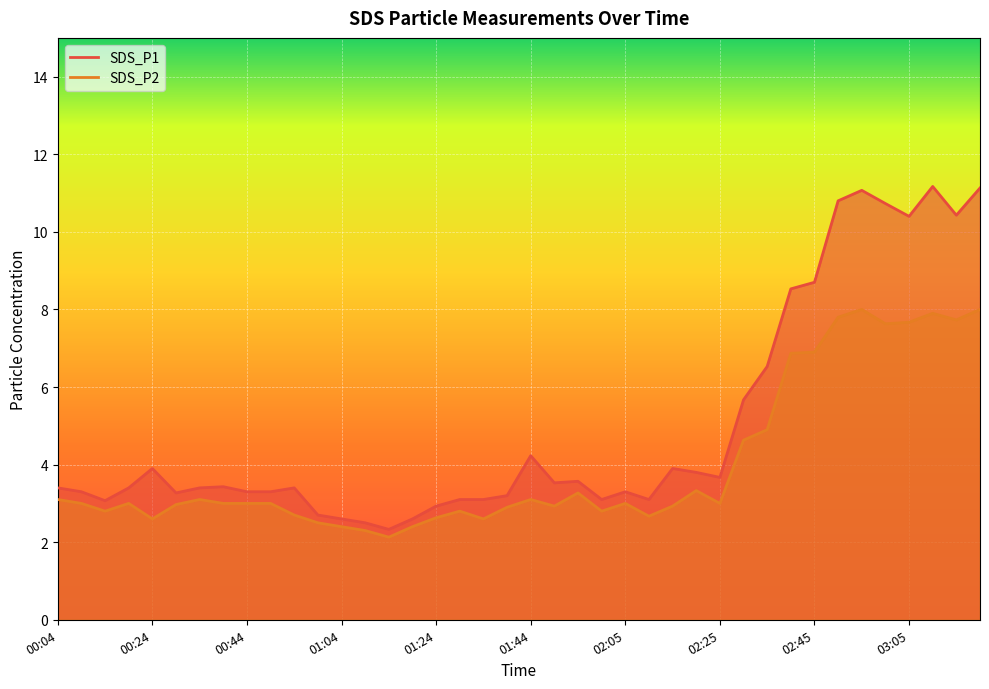

Rank the series by their maximum value, from highest to lowest.

SDS_P1 line, SDS_P2 line